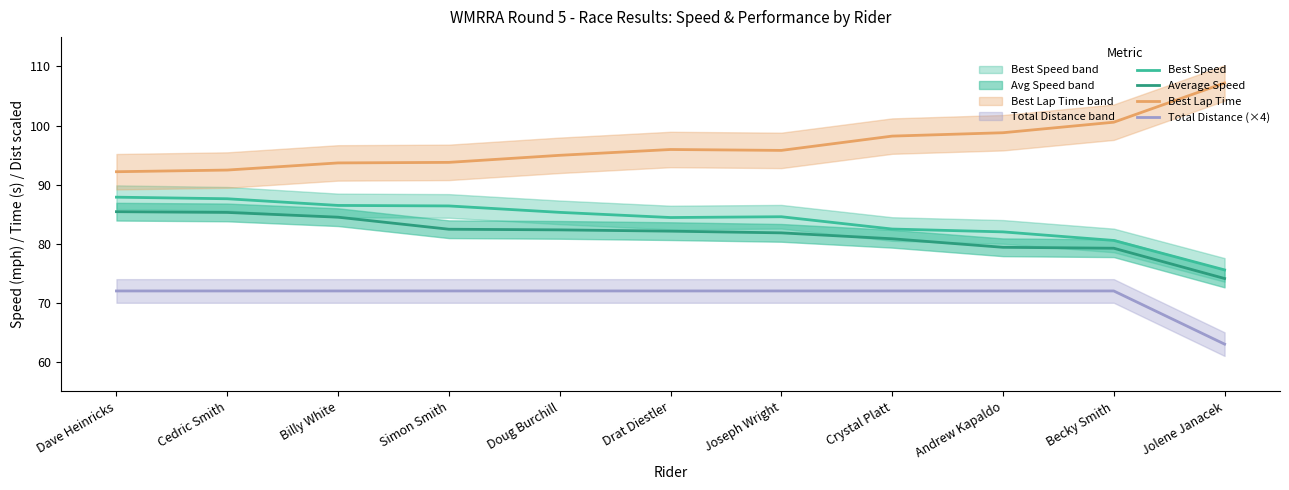

Rank the series at Cedric Smith from lowest to highest value.

Total Distance (×4), Average Speed, Best Speed, Best Lap Time